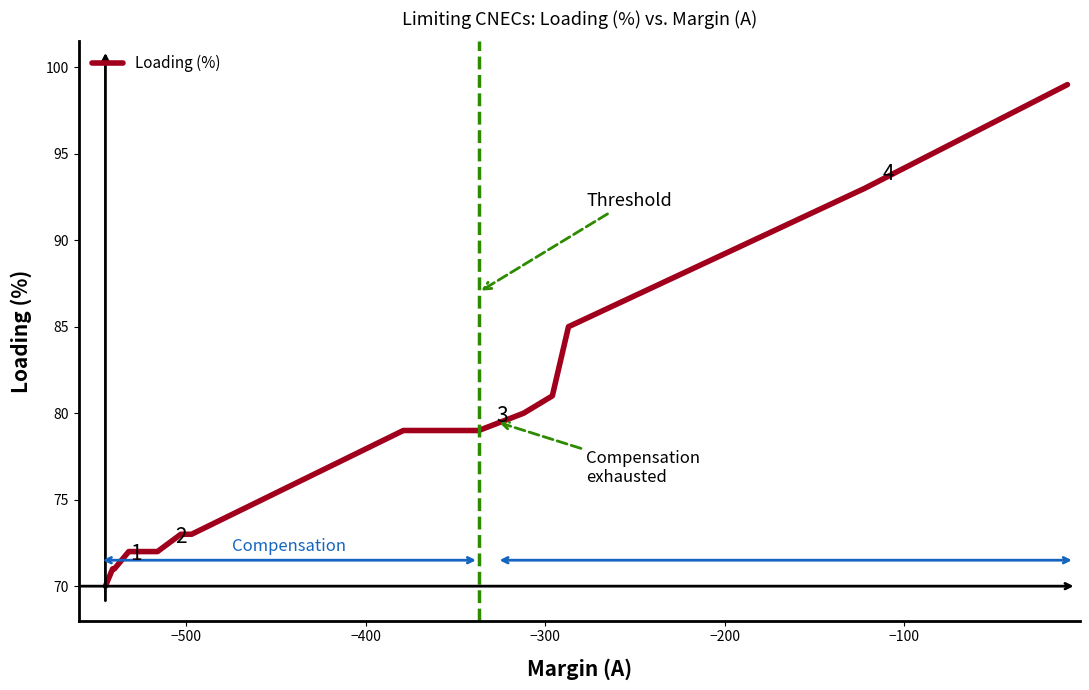

What is the difference between the maximum and minimum values?

29